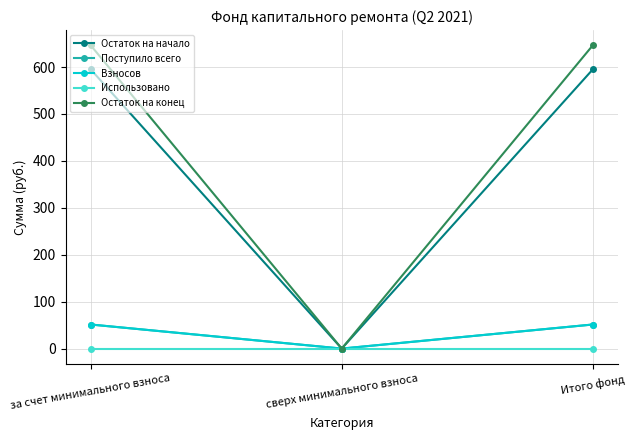

At which category does the chart reach its minimum across all series?

сверх минимального взноса